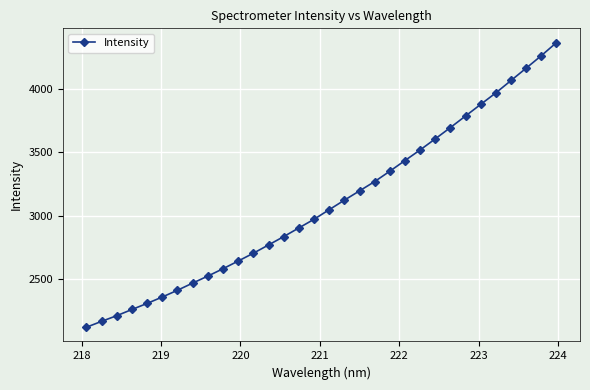

What is the greatest value displayed?

4370.7